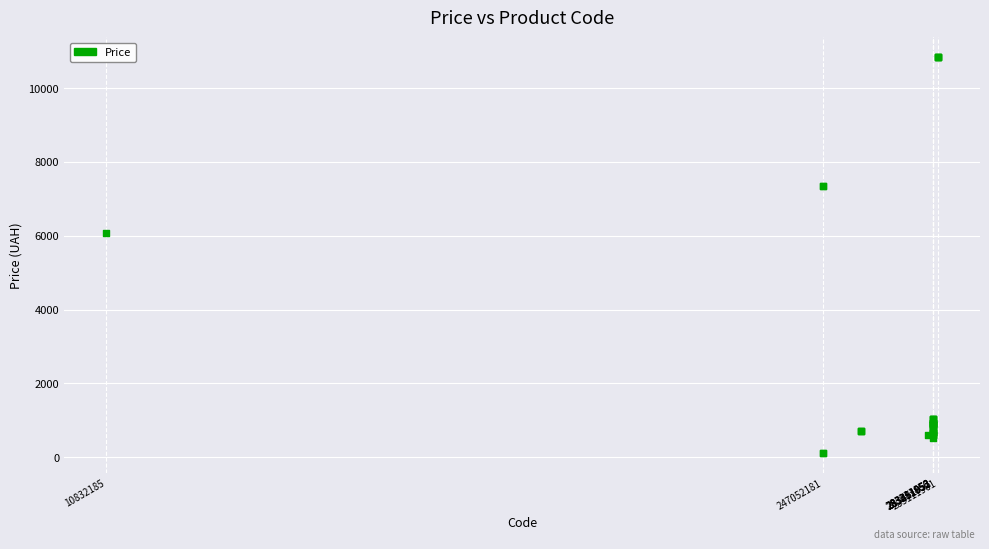

What Y value in the scatter plot is closest to 5475?

6067.2